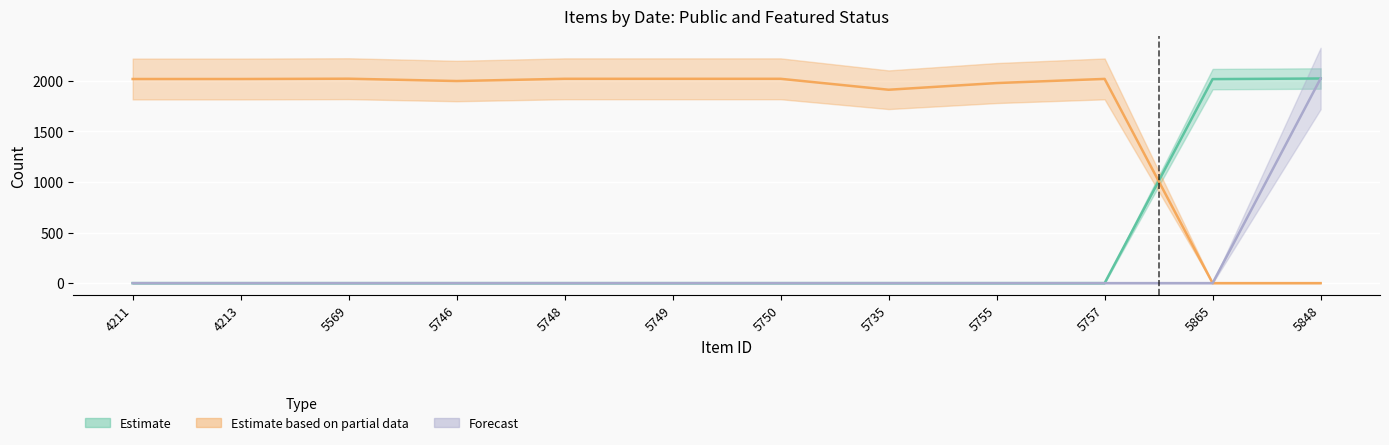

Reading left to right, what are all the values shown in this chart?

Estimate: 0	0	0	0	0	0	0	0	0	0	2015	2021
Estimate based on partial data: 2016	2016	2019	1996	2018	2018	2018	1910	1976	2017	0	0
Forecast: 0	0	0	0	0	0	0	0	0	0	0	2021